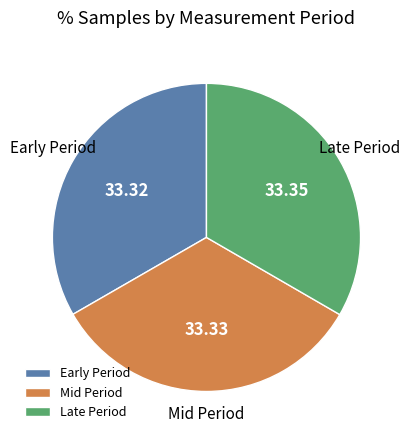

Is the sum of Early Period and Mid Period greater than half?

Yes